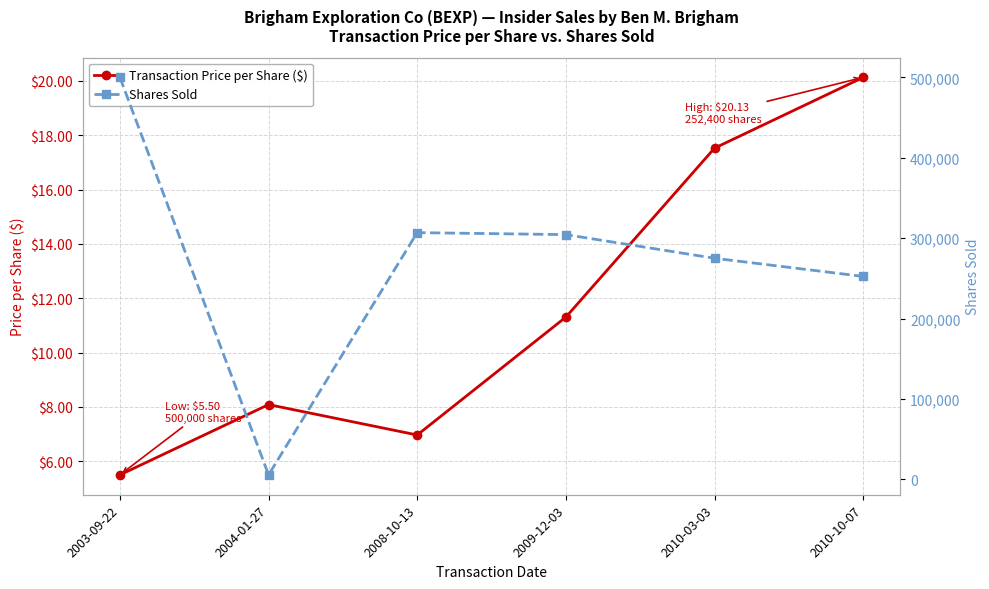

At which category does Transaction Price per Share ($) reach its first local valley?

2008-10-13